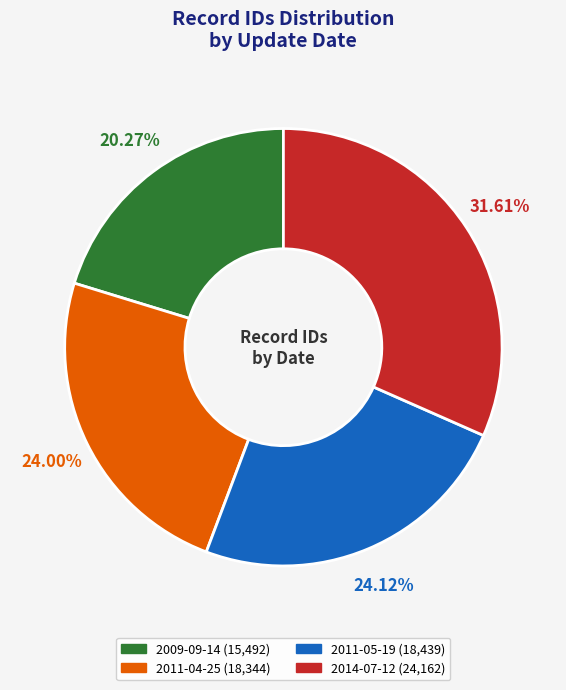

To the nearest percent, what is the difference between the 2011-04-25 and 2009-09-14 slice percentages?

4%